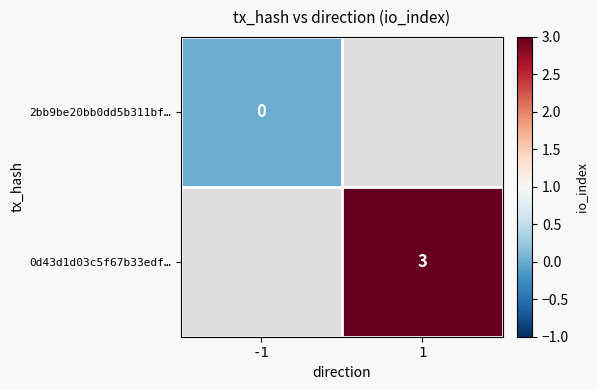

The value of 0d43d1d03c5f67b33edf… at 1 is 3. True or false?

True